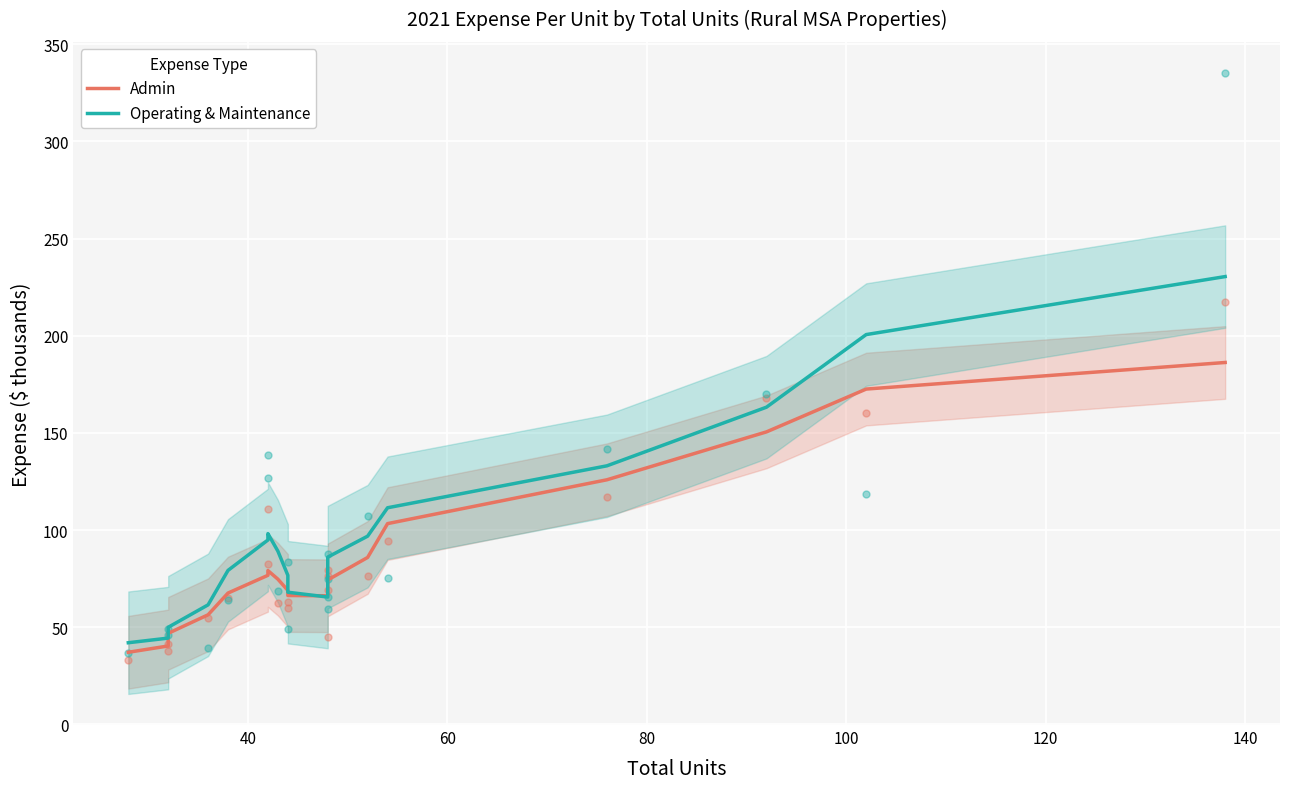

Which series reaches the minimum Y coordinate?

Admin